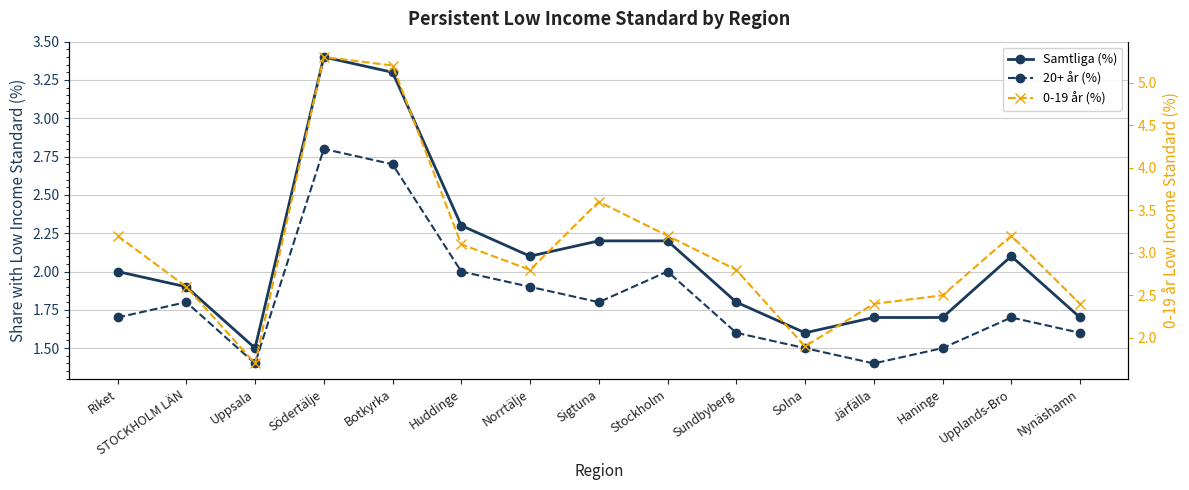

Which label corresponds to the smallest value in the chart?

Uppsala